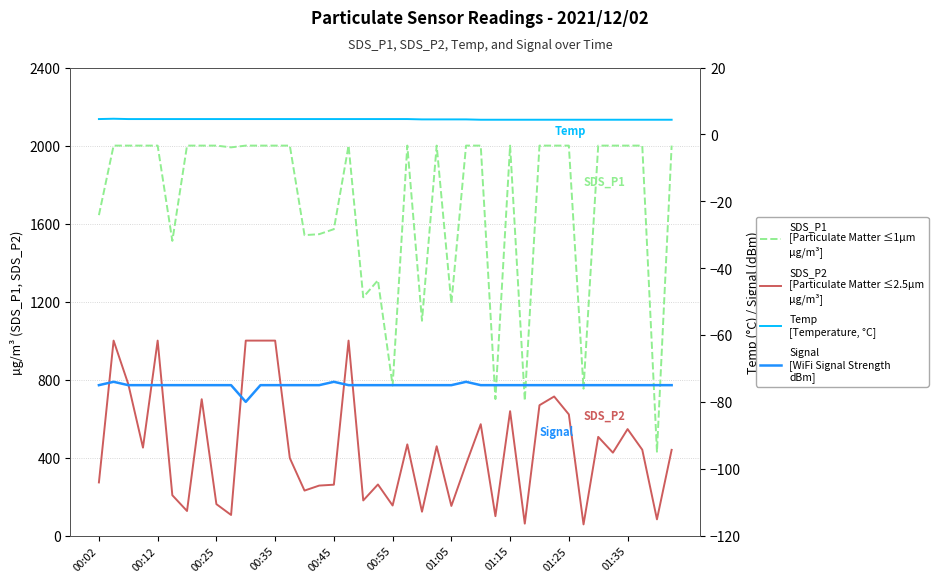

What is the maximum value for Temp?

4.7